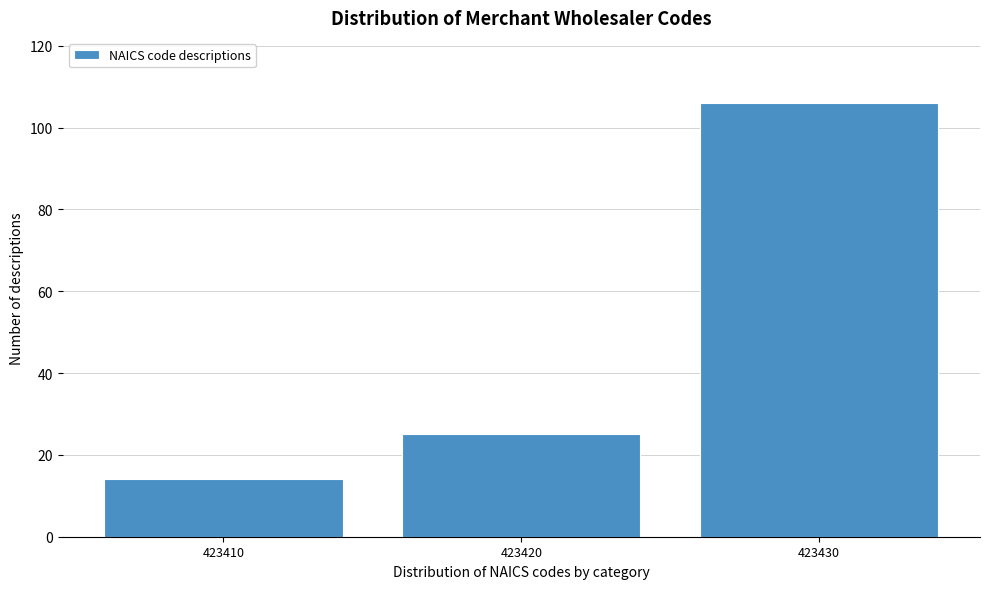

Reading left to right, what are all the values shown in this chart?

423410=14	423420=25	423430=106